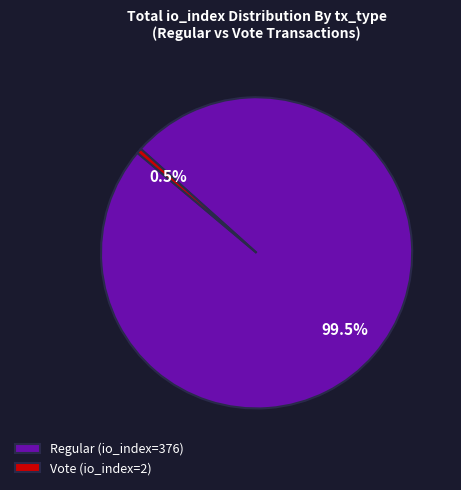

Which has a higher value, Regular (io_index=376) or Vote (io_index=2)?

Regular (io_index=376)